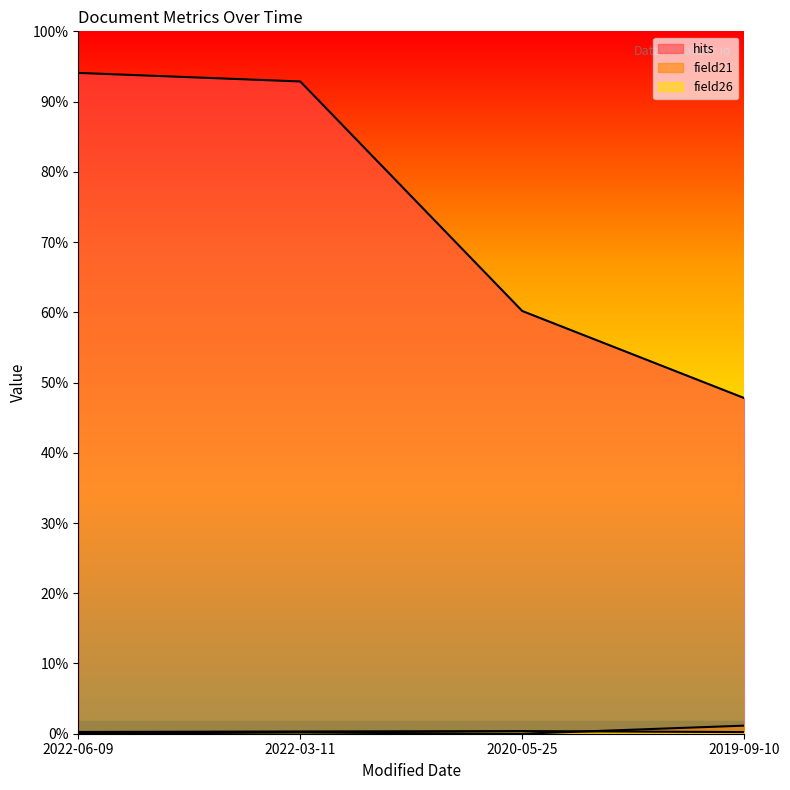

What is the difference between the highest and lowest values at 2022-03-11?

14831